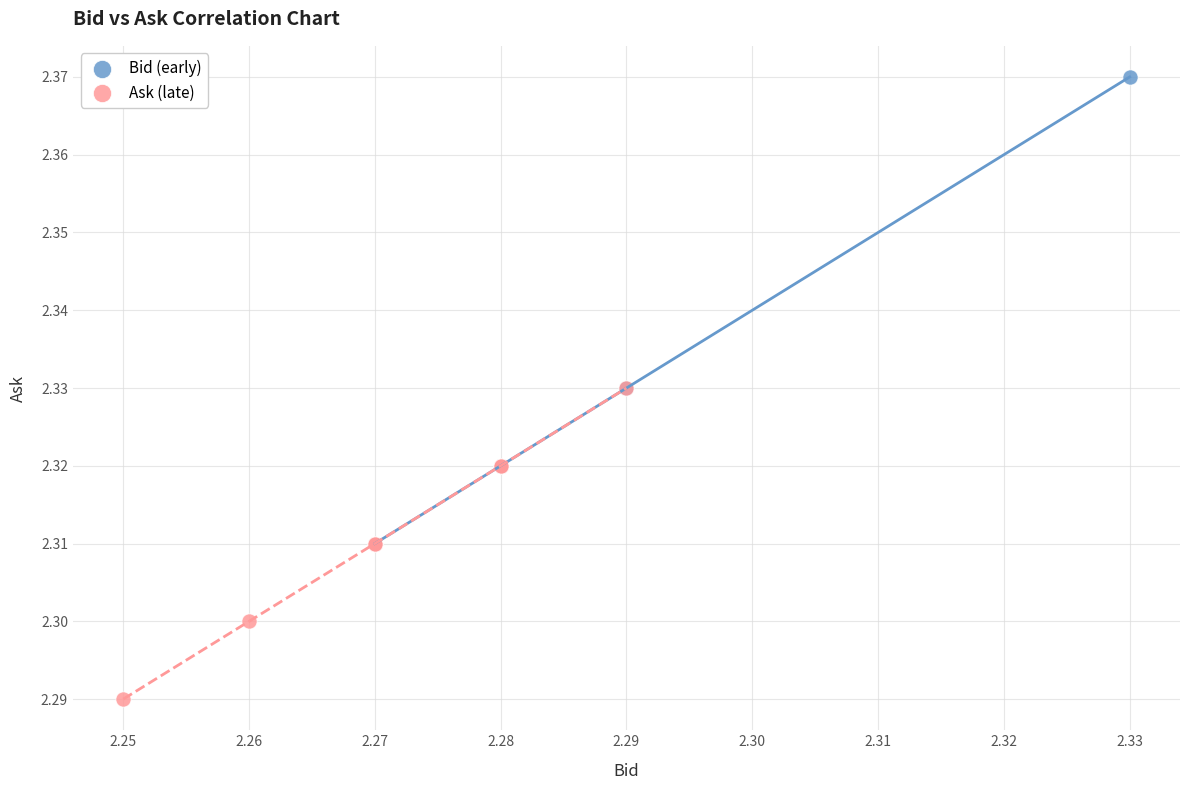

Which series has the largest Y range (max minus min)?

Bid (early)